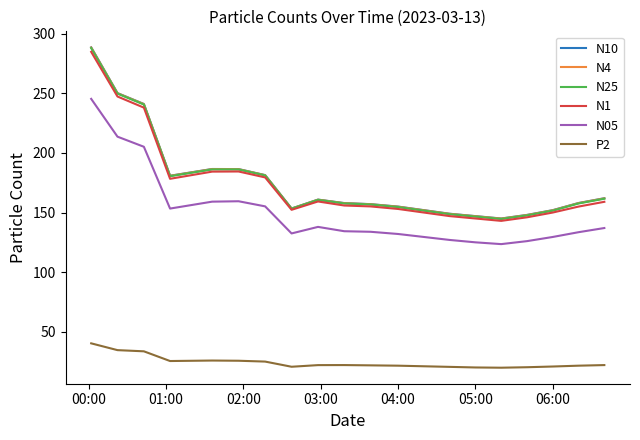

True or false: P2 and N05 intersect in this chart.

False